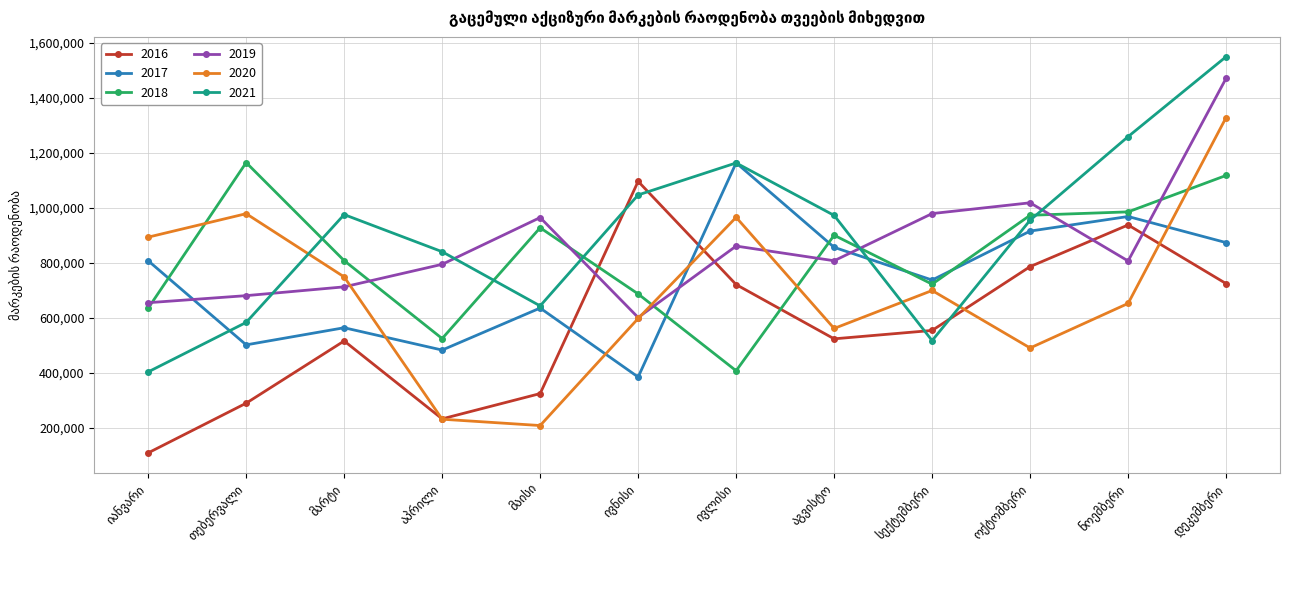

What is the value of the 2017 point at the 9th from the left?

738035